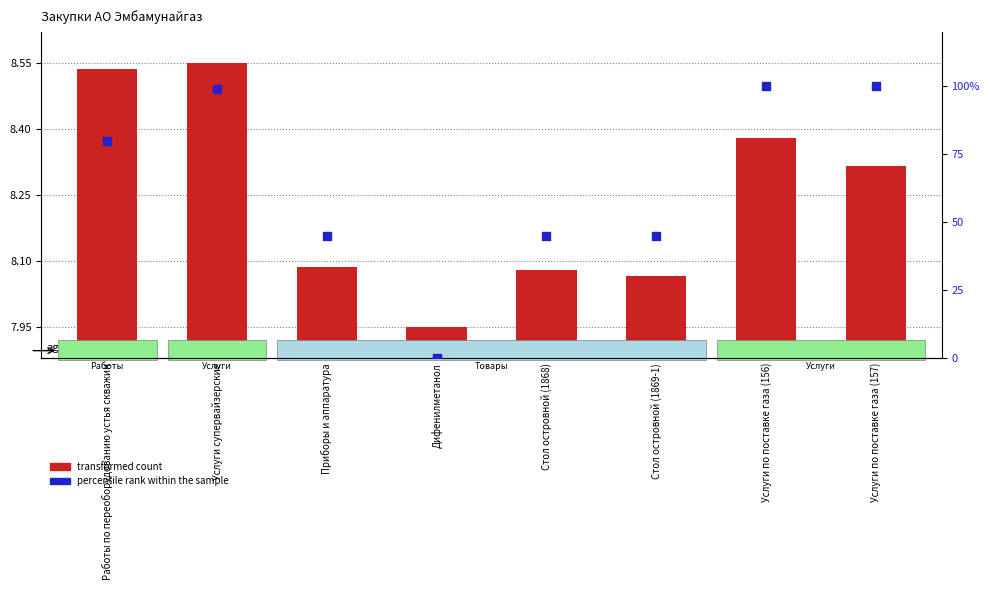

Which series reaches the maximum Y coordinate?

percentile rank within the sample